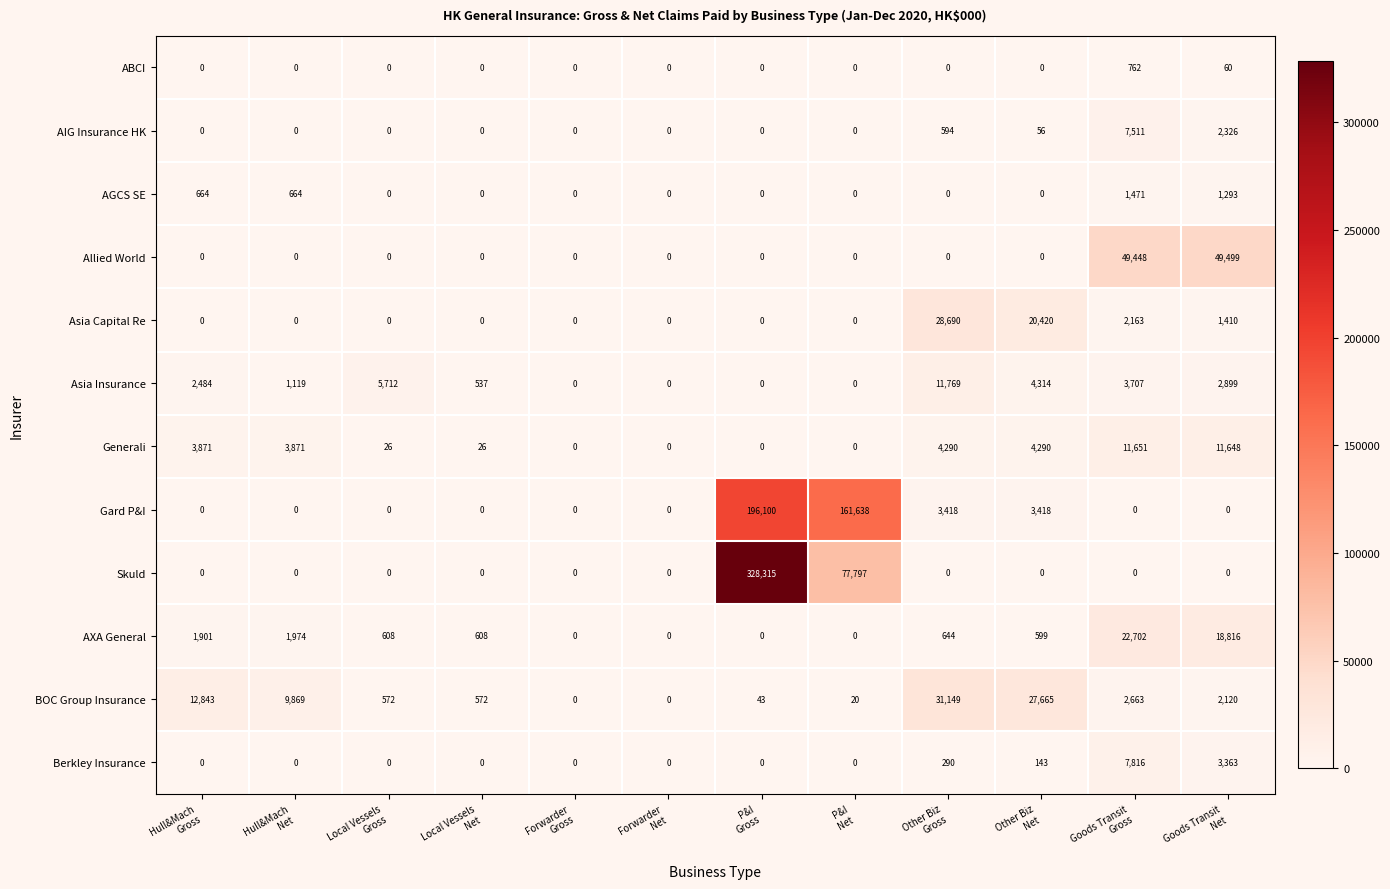

List the series in order of their peak value, lowest first.

ABCI, AGCS SE, AIG Insurance HK, Berkley Insurance, Generali, Asia Insurance, AXA General, Asia Capital Re, BOC Group Insurance, Allied World, Gard P&I, Skuld